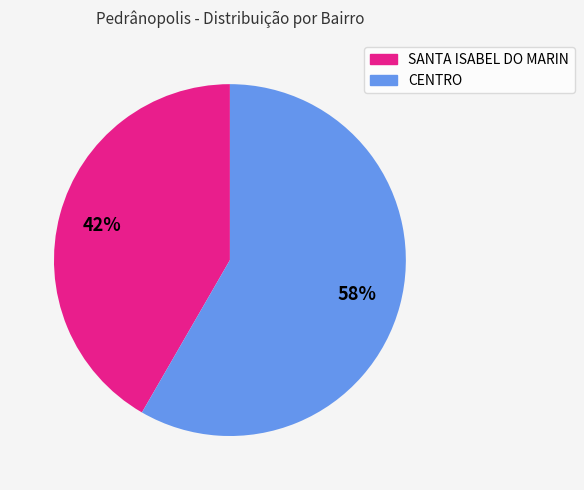

Combined, do SANTA ISABEL DO MARIN and CENTRO account for over 50%?

Yes